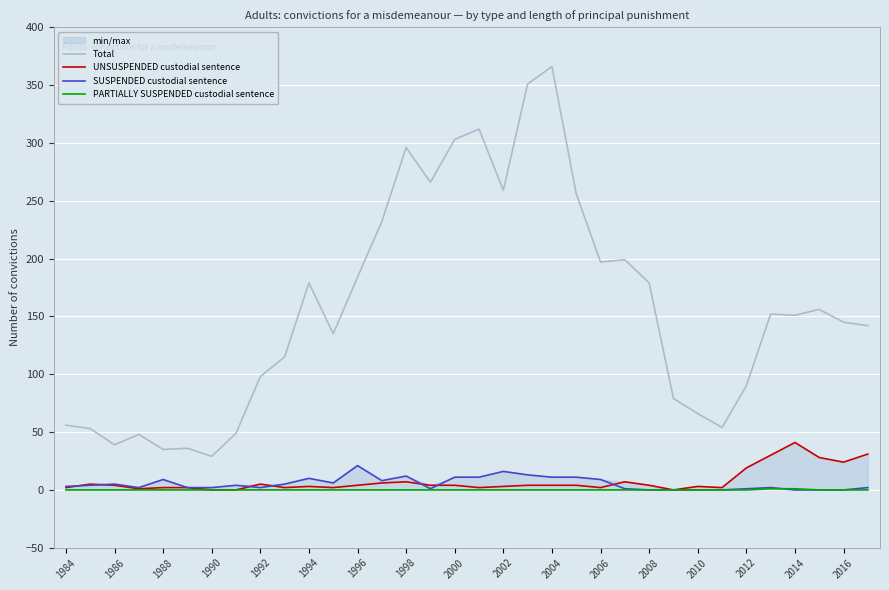

True or false: Total has a value of 60 at 1992.

False